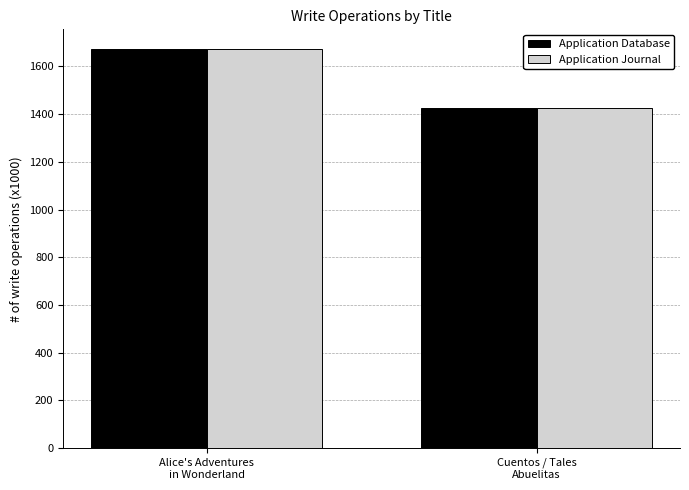

How many data points in Application Journal are less than 1671?

1